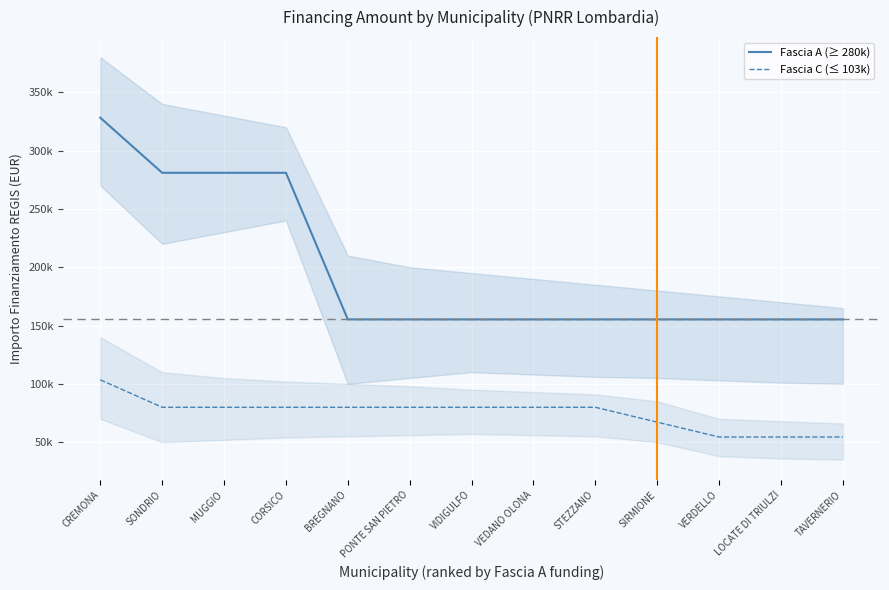

Where is Fascia A (≥ 280k) nearest to the value 241697?

SONDRIO